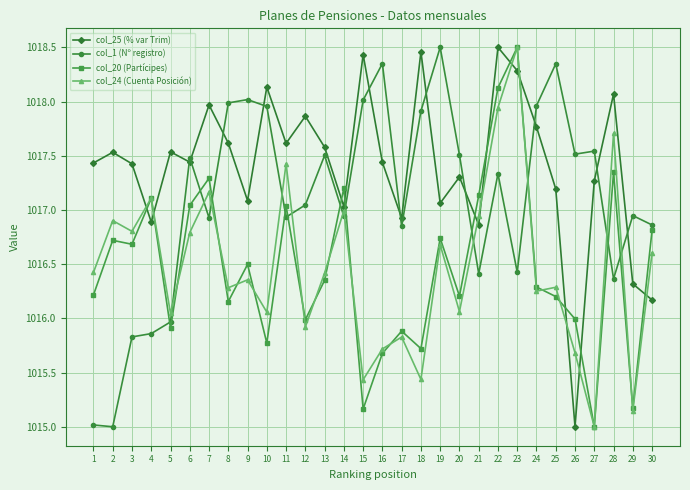

What are all the series names shown in the legend?

col_25 (% var Trim), col_1 (Nº registro), col_20 (Partícipes), col_24 (Cuenta Posición)